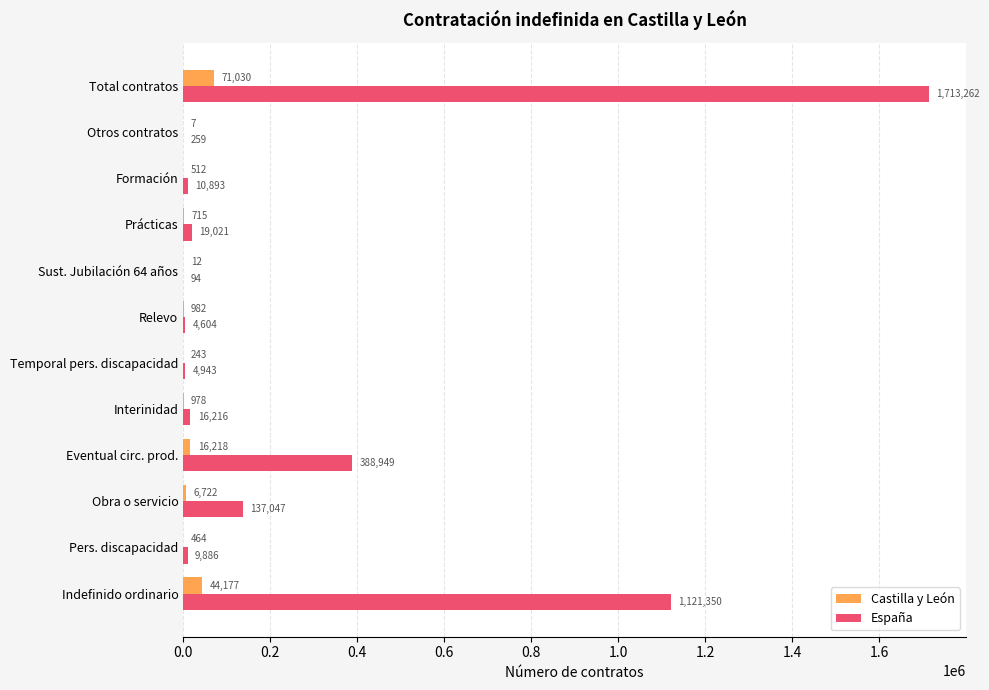

Which series has the largest total across all categories?

España